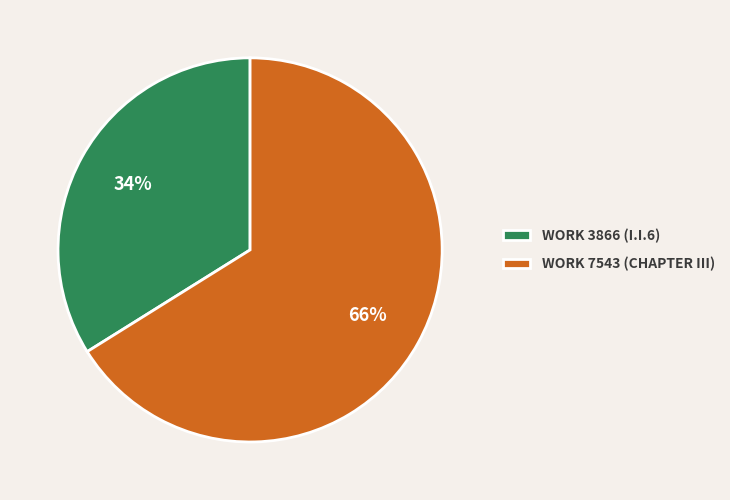

What percentage is the WORK 7543 (CHAPTER III) slice, to the nearest percent?

66%